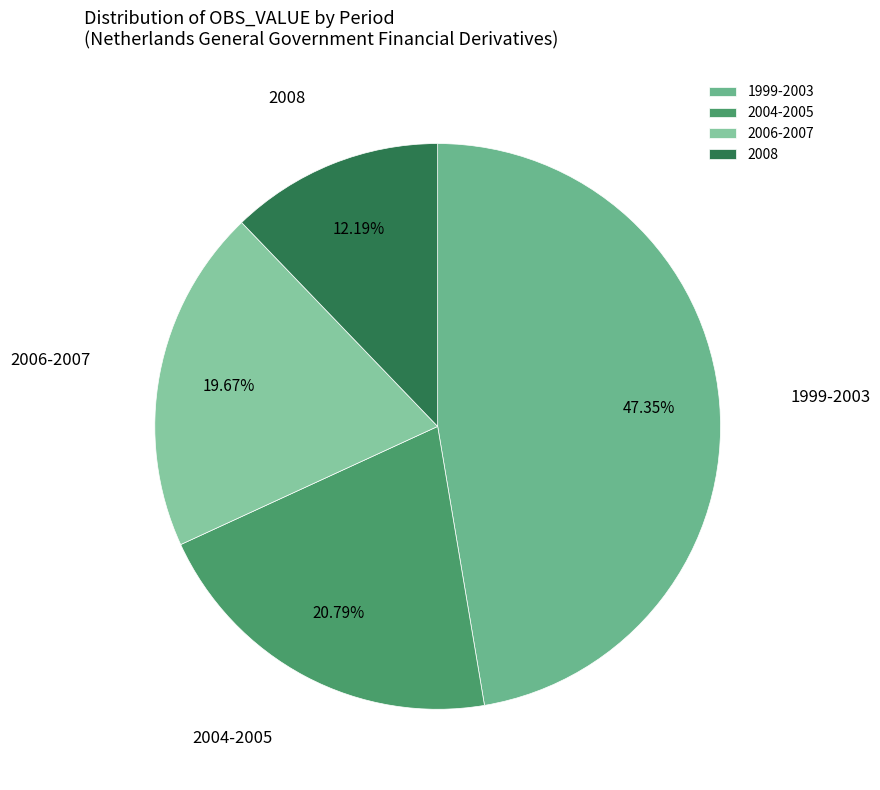

Do 2004-2005 and 1999-2003 together represent more than half of the pie?

Yes